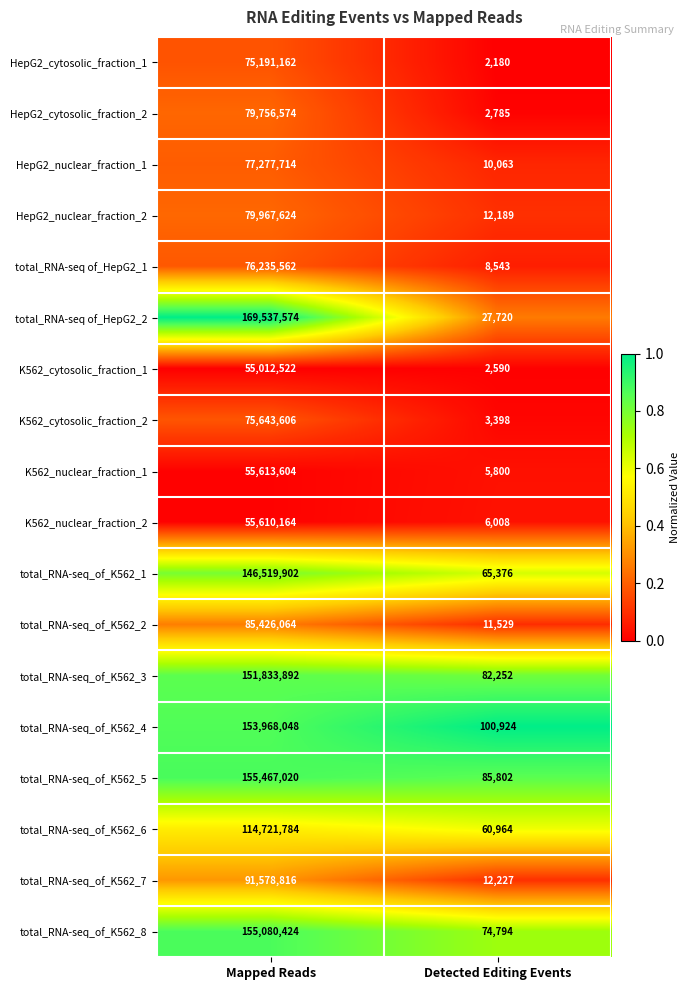

Rank the series by their maximum value, from lowest to highest.

K562_cytosolic_fraction_1, K562_nuclear_fraction_2, K562_nuclear_fraction_1, HepG2_cytosolic_fraction_1, K562_cytosolic_fraction_2, total_RNA-seq of_HepG2_1, HepG2_nuclear_fraction_1, HepG2_cytosolic_fraction_2, HepG2_nuclear_fraction_2, total_RNA-seq_of_K562_2, total_RNA-seq_of_K562_7, total_RNA-seq_of_K562_6, total_RNA-seq_of_K562_1, total_RNA-seq_of_K562_3, total_RNA-seq_of_K562_4, total_RNA-seq_of_K562_8, total_RNA-seq_of_K562_5, total_RNA-seq of_HepG2_2